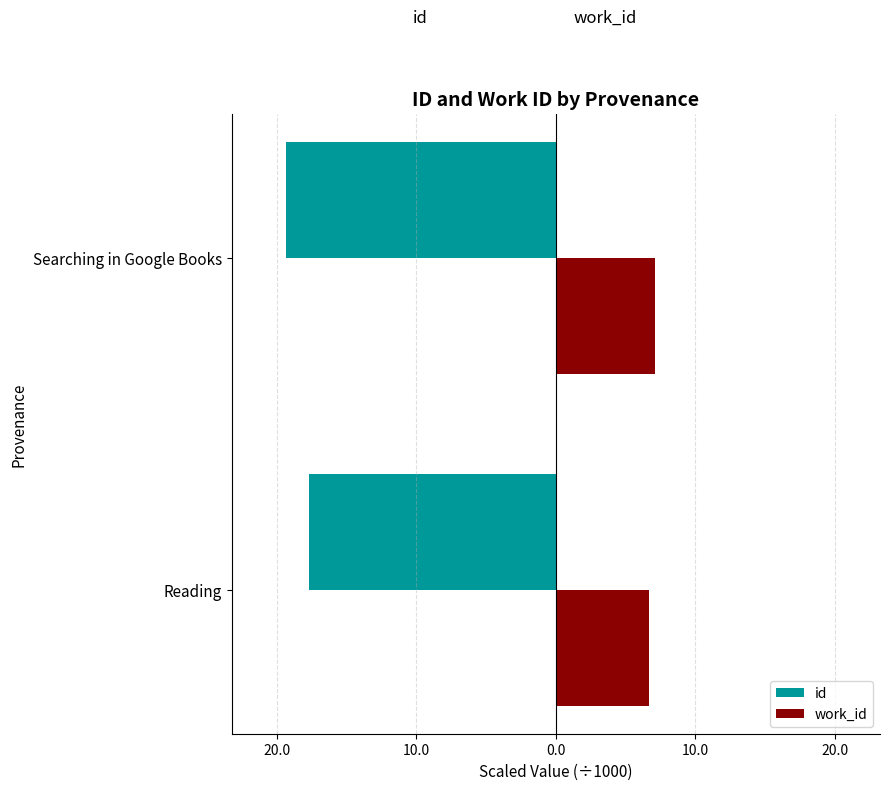

What are all the series names shown in the legend?

id, work_id